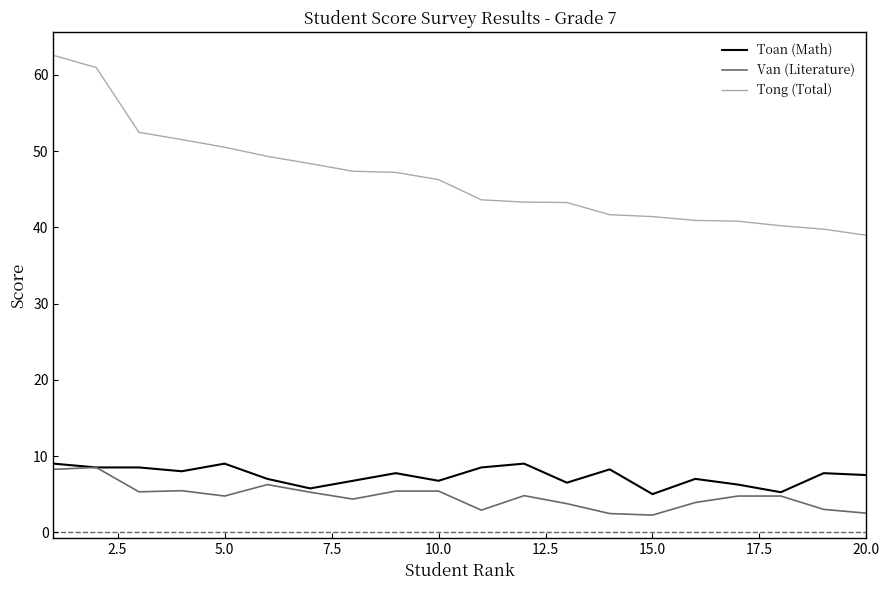

True or false: Toan (Math) has more than 0 points higher than both neighbors.

True